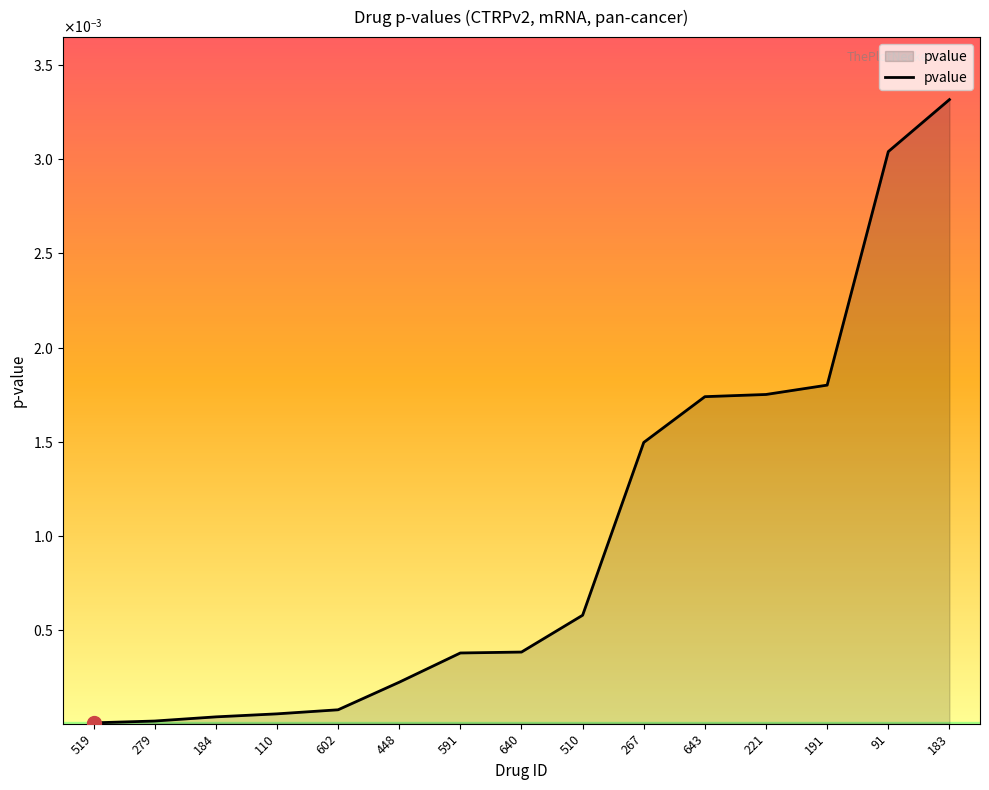

Is it true that the value at 591 is 0.0?

True